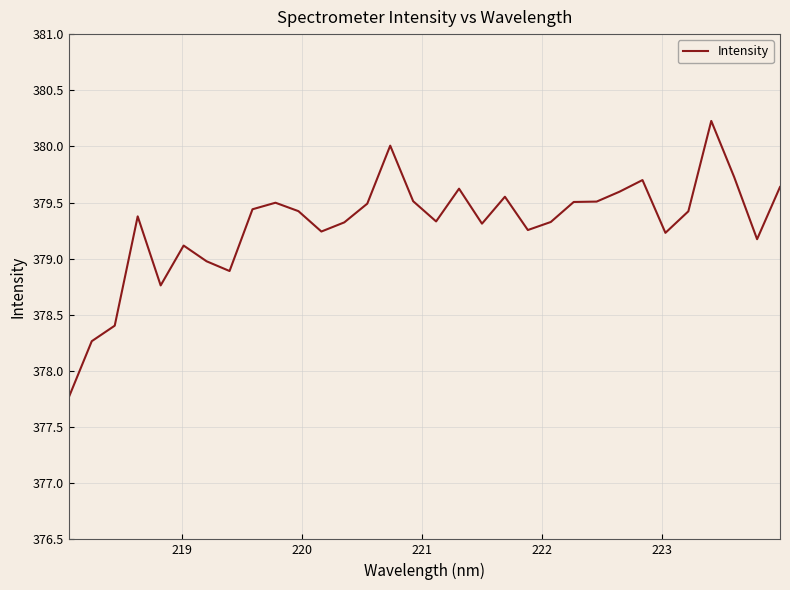

What is the difference between the maximum and minimum values?

2.5